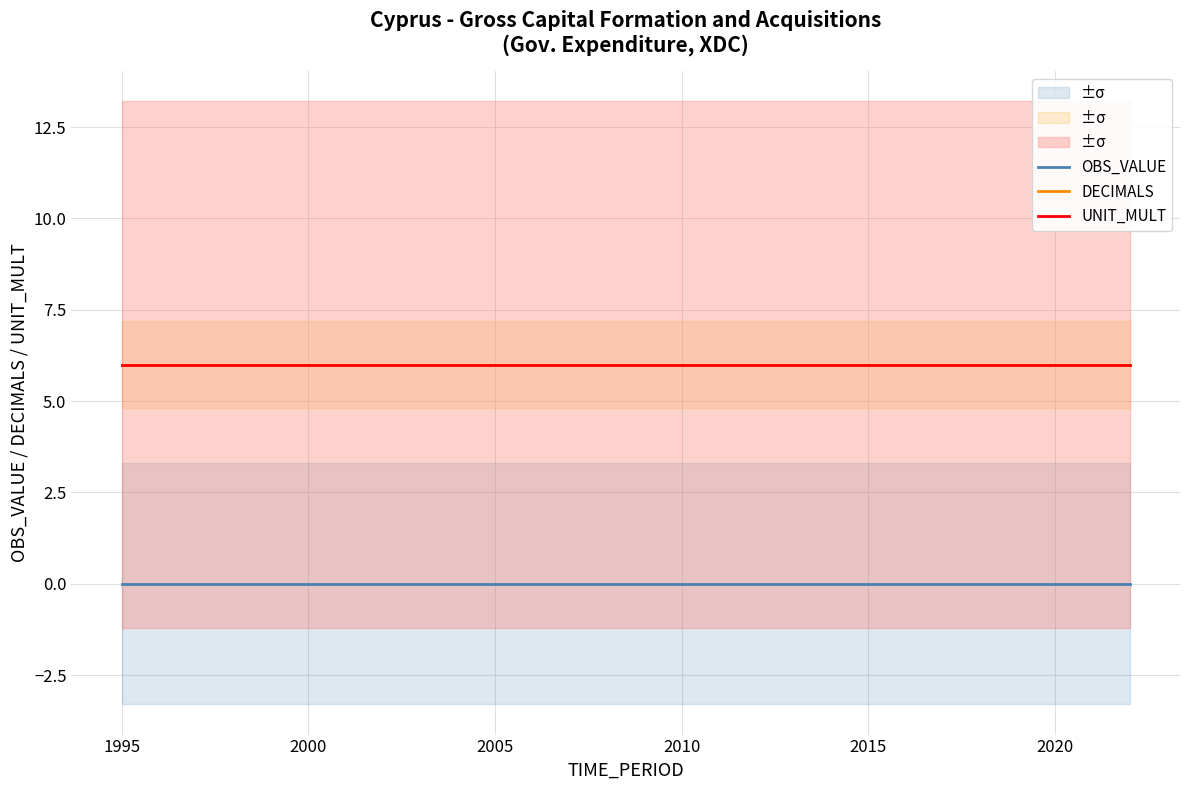

The DECIMALS series shows 1 at 13. True or false?

False